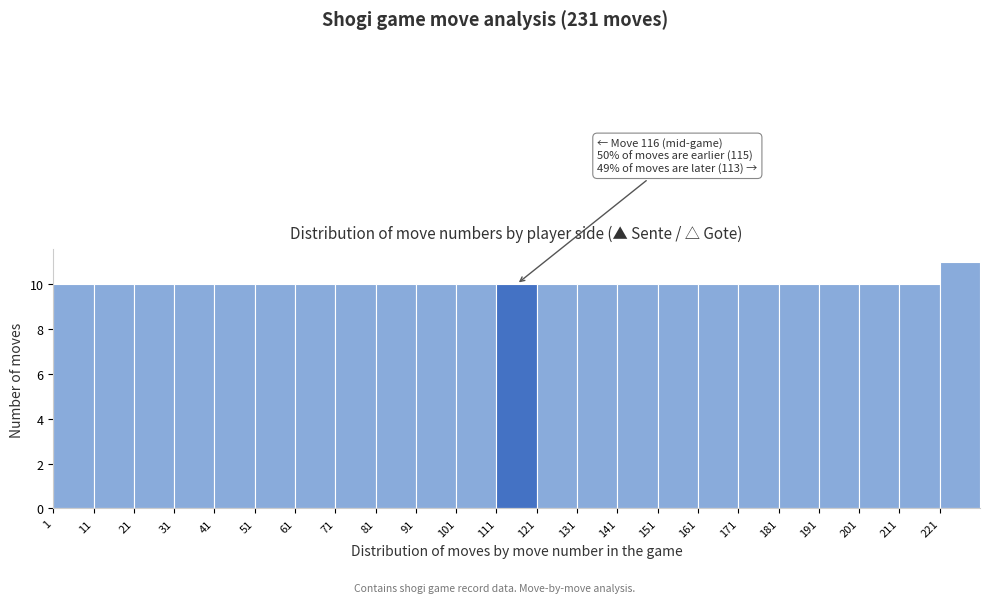

Over which range of the x-axis is the bar tallest?

221 to 231